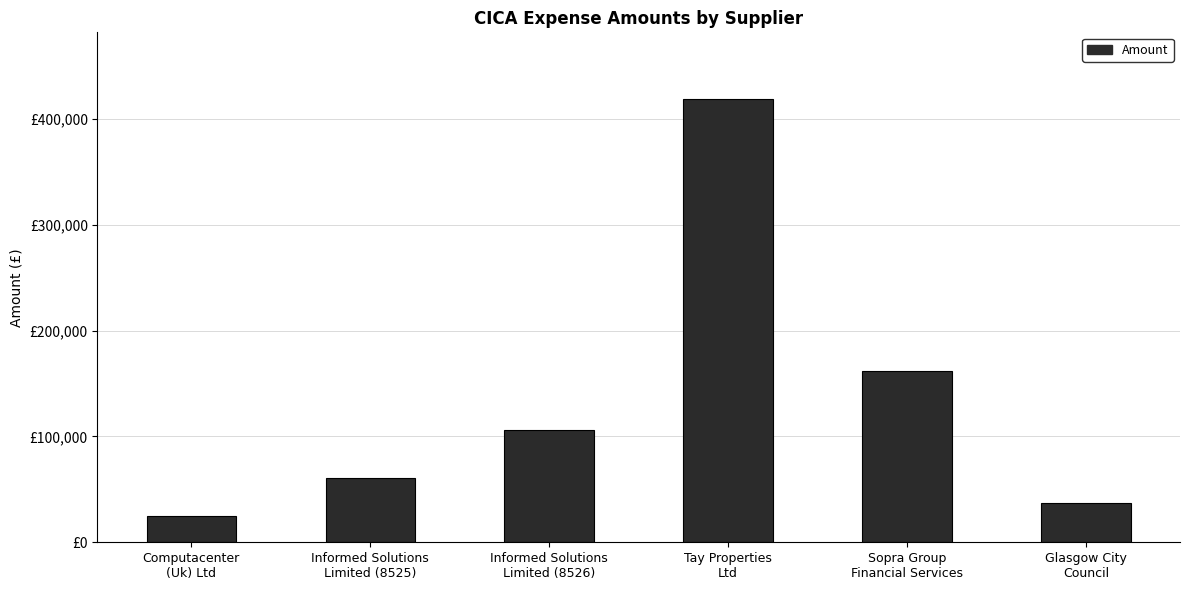

Are the bars grouped side by side (vs. stacked)?

No